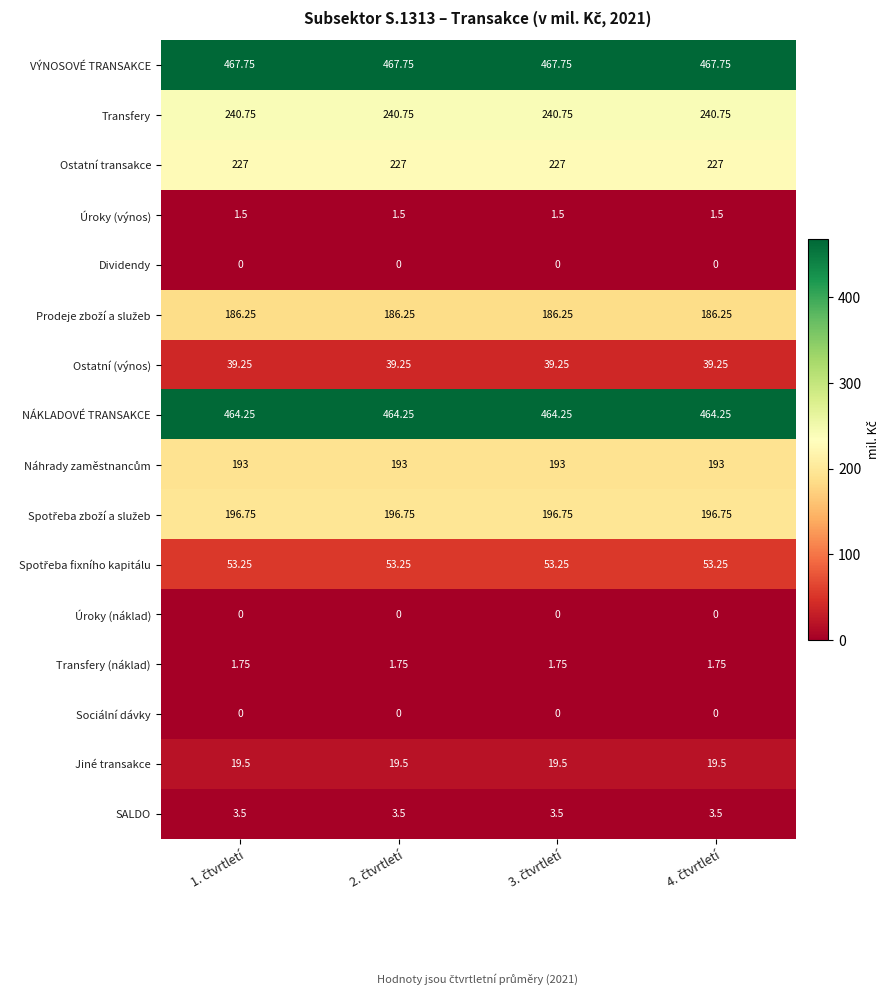

Which series has the largest total across all categories?

VÝNOSOVÉ TRANSAKCE